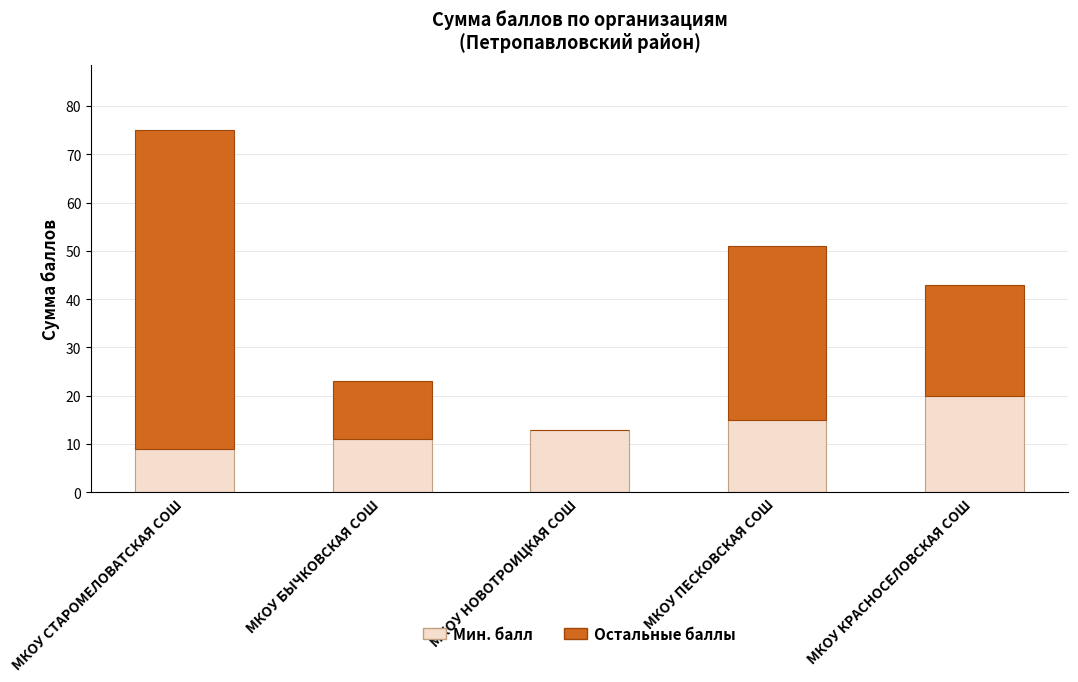

What value does the Мин. балл series have at МКОУ СТАРОМЕЛОВАТСКАЯ СОШ, to the nearest 10?

10